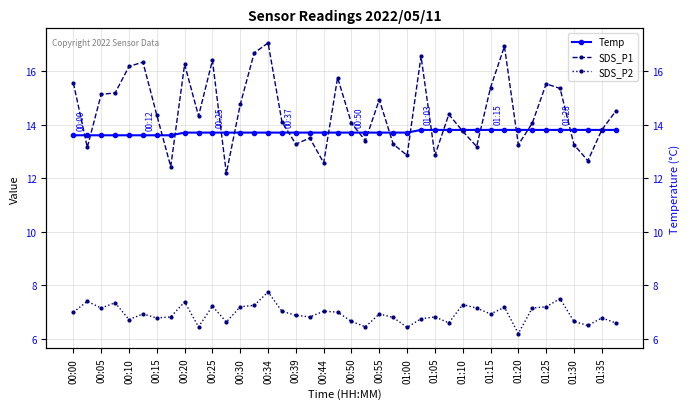

What is the value of the SDS_P2 point at the 9th from the left?

7.4